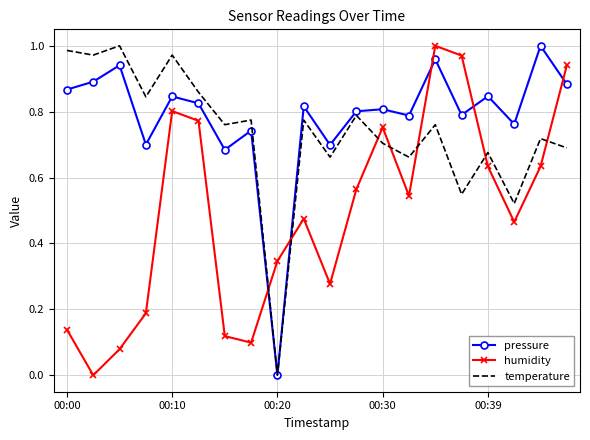

How many times do pressure and humidity cross each other?

5